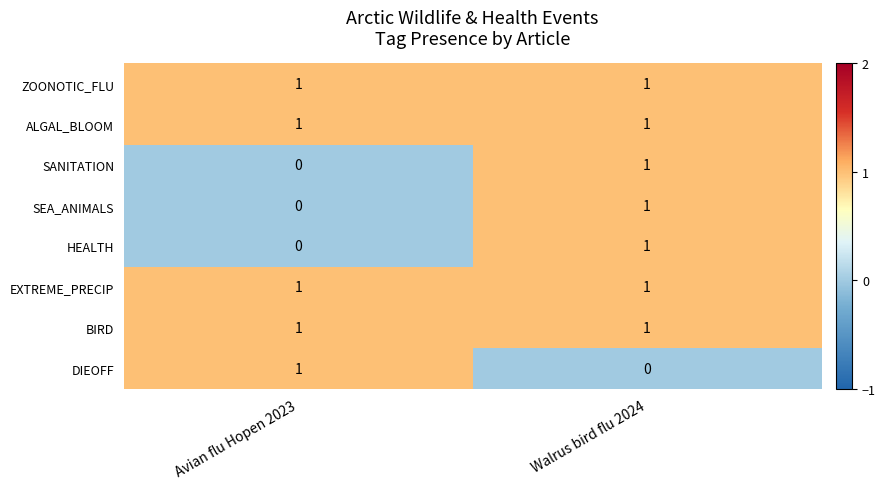

At which category is the sum across all series the highest?

Walrus bird flu 2024